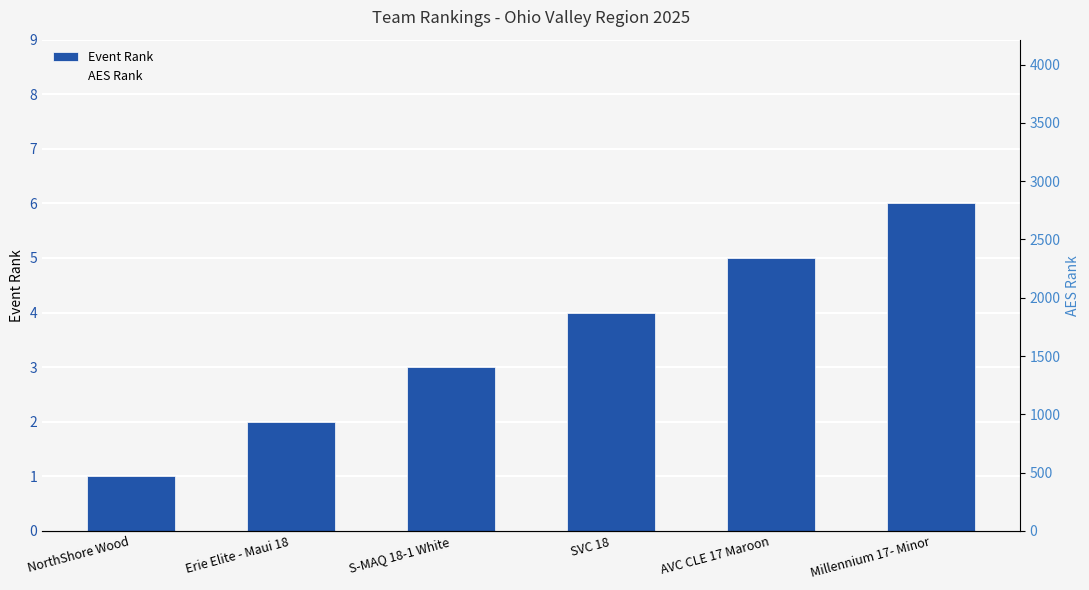

At which category is the sum across all series the highest?

Millennium 17- Minor